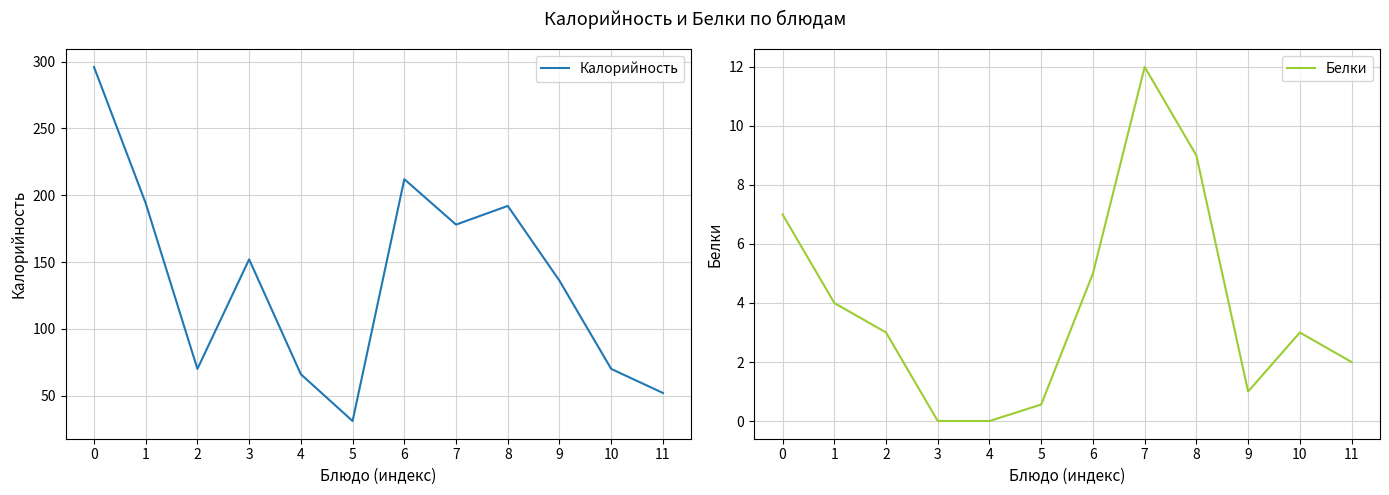

The value of Белки at 3 is 0.0. True or false?

True